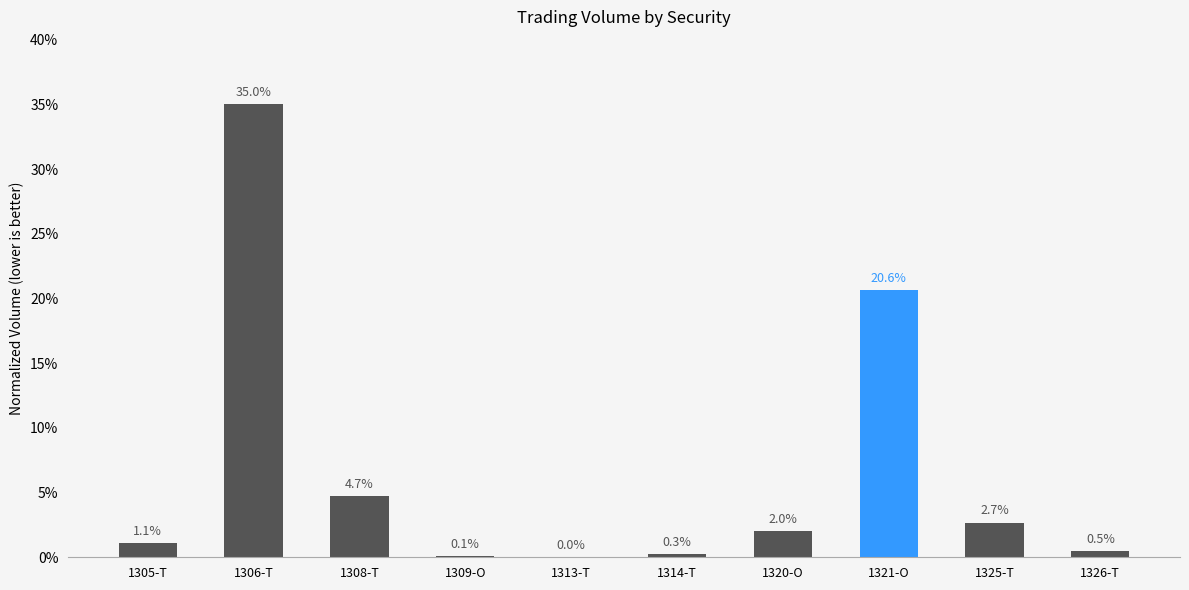

What is the sum of all values?

67.0